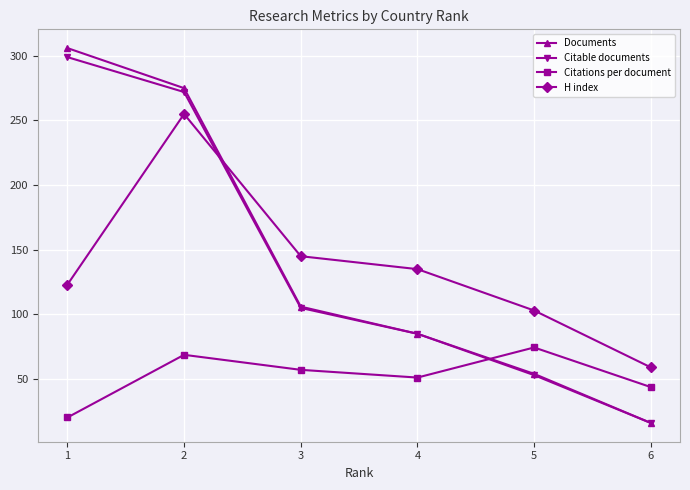

True or false: Citable documents has a value of 17.3 at 5.

False